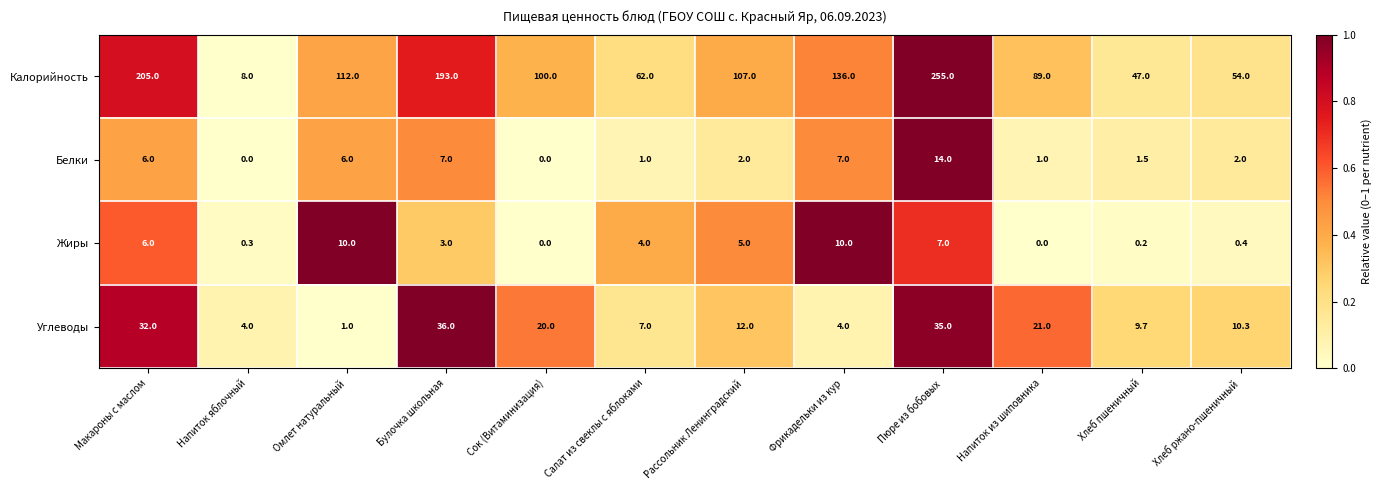

What is the spread (max minus min) of values at Напиток яблочный?

8.0